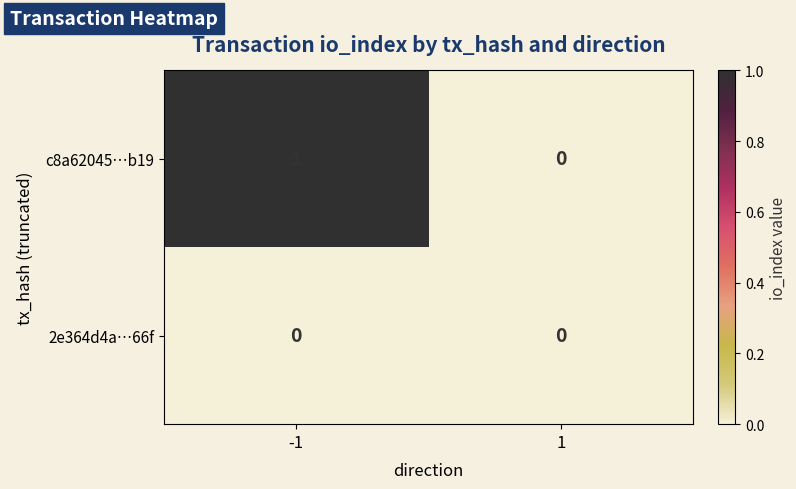

Which series has the largest total across all categories?

c8a62045…b19